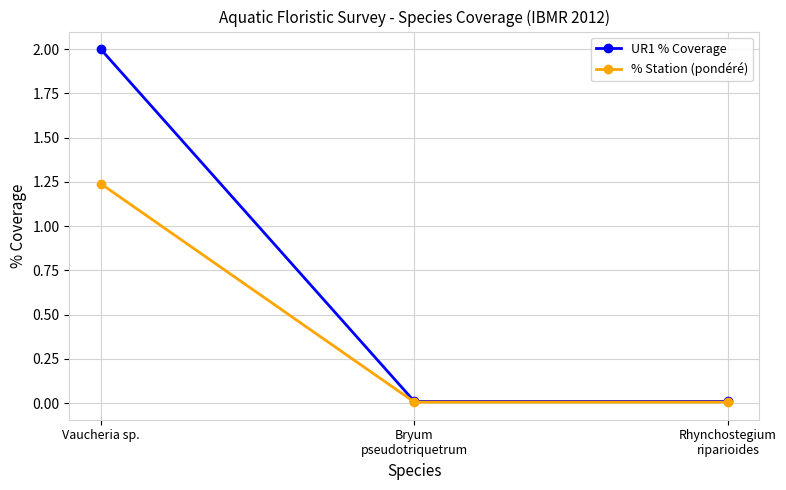

What are all the series names shown in the legend?

UR1 % Coverage, % Station (pondéré)